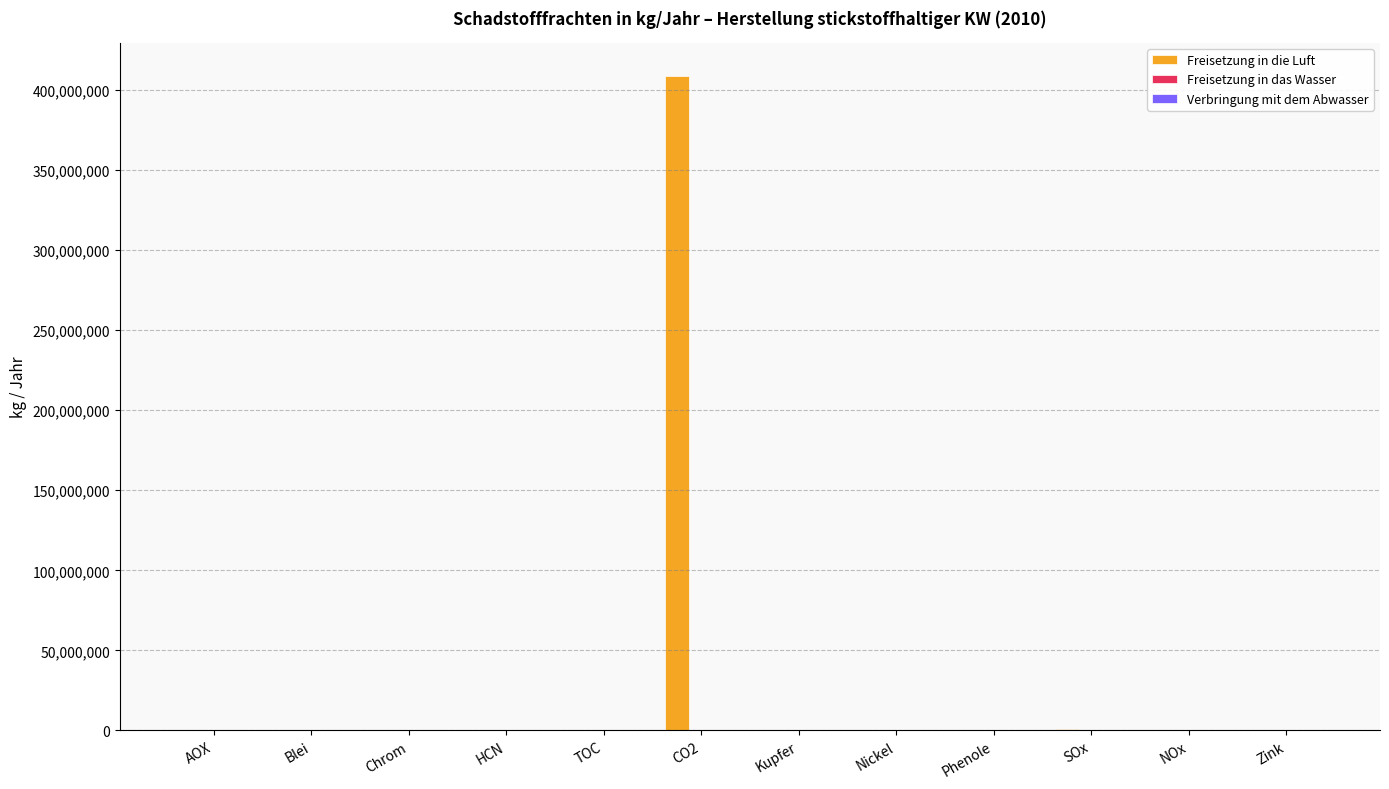

How many groups of bars are there?

12